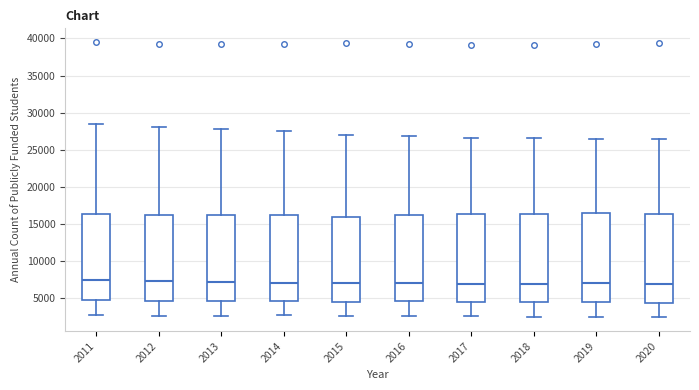

Where does the median line of the box at x = 2017 sit on the y-axis? The values are not printed on the chart, so give them approximately, as read against the axis.

7000